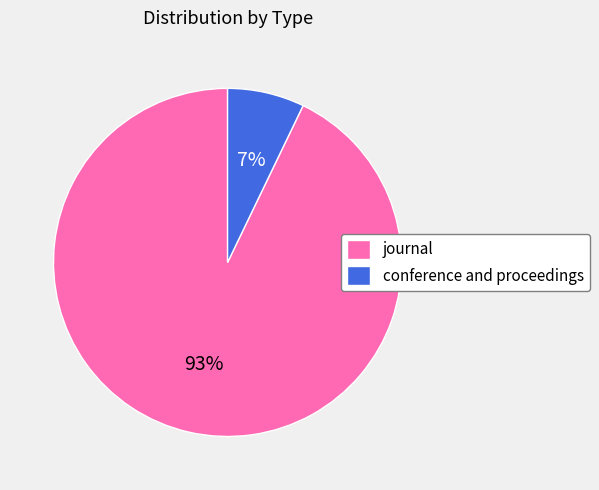

Between conference and proceedings and journal, which is larger?

journal